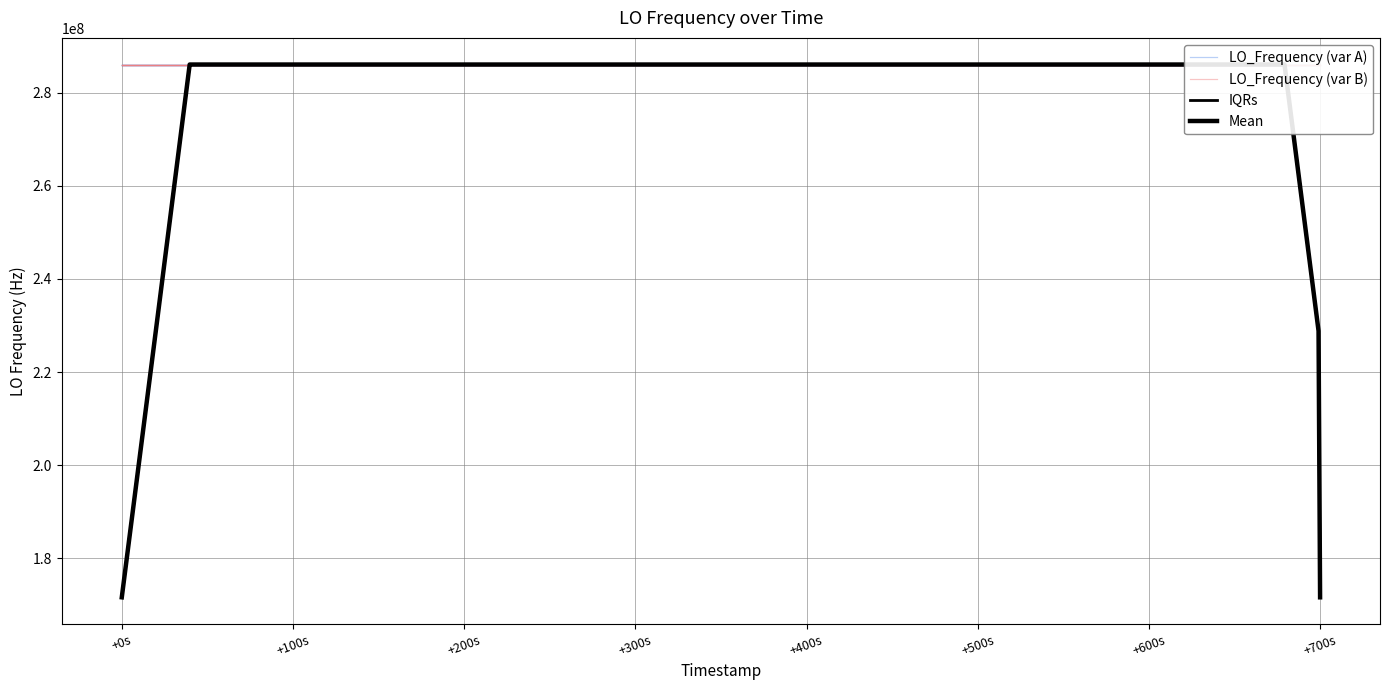

Rank the series by their maximum value, from highest to lowest.

LO_Frequency (var B), IQRs, LO_Frequency (var A), Mean